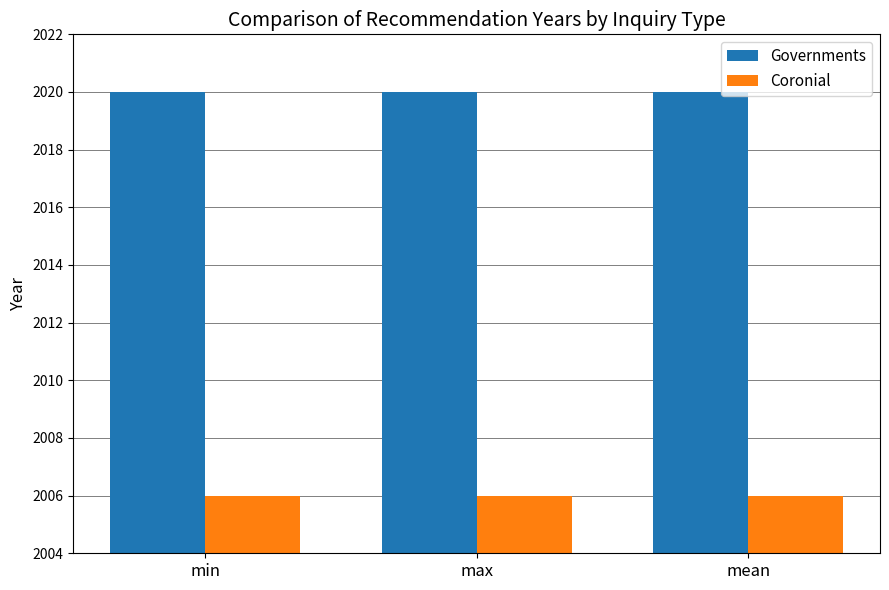

What is the label of the 3rd bar from the right?

min